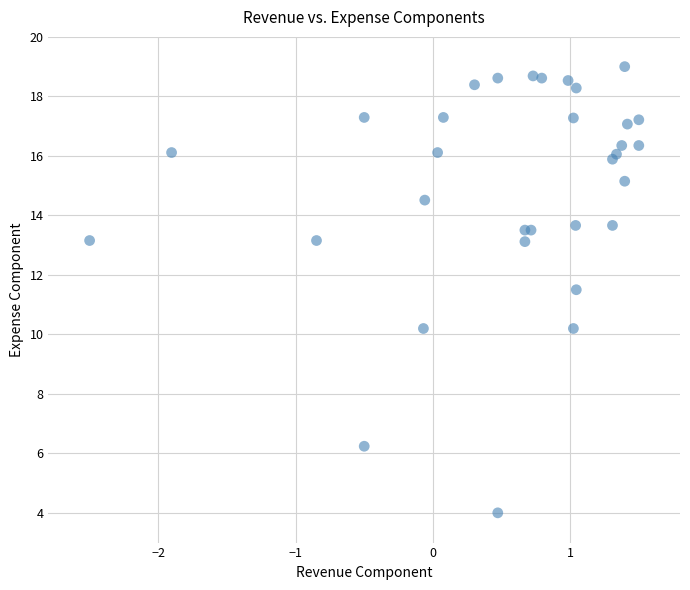

What Y value in the scatter plot is closest to 11?

11.5